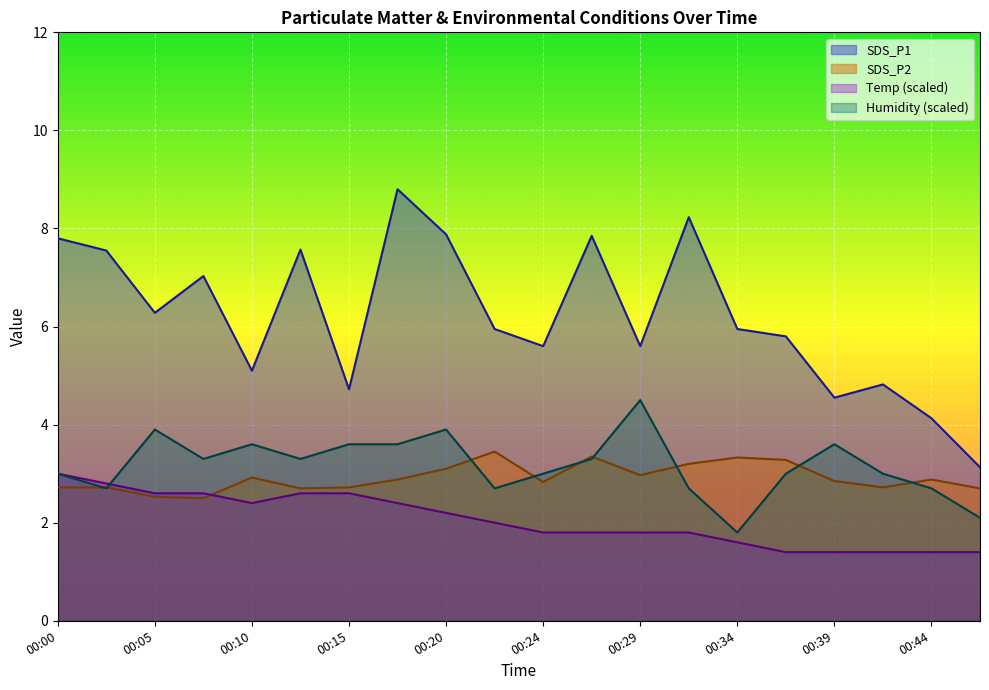

At how many categories does at least one series exceed 8?

2